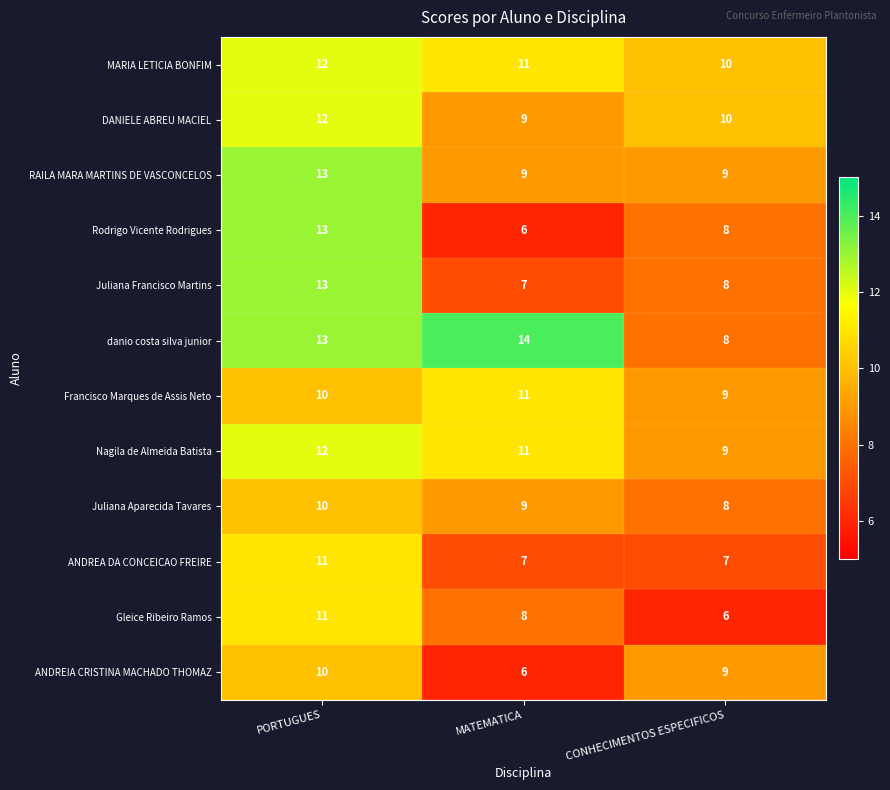

Is it true that Gleice Ribeiro Ramos equals 8 at MATEMATICA?

True